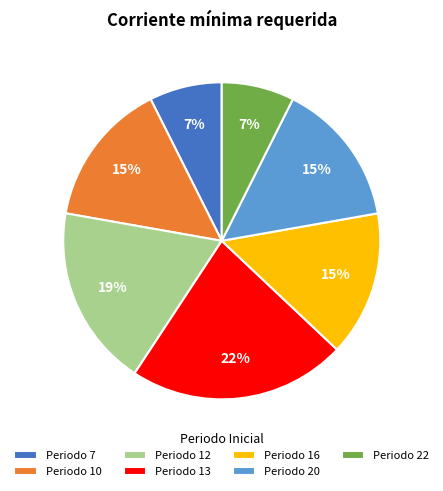

What is the largest slice in the pie chart?

Periodo 13